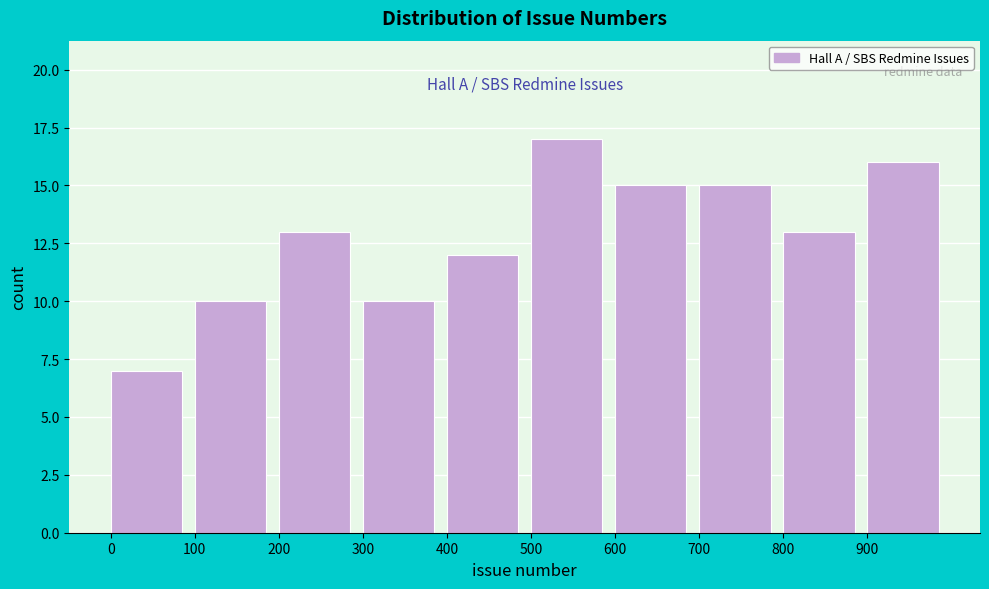

Reading left to right, transcribe this chart: for each bar, give the range it covers on the x-axis and its height. The values are not printed on the chart, so give them approximately, as read against the axis.

0 to 100: 7
100 to 200: 10
200 to 300: 13
300 to 400: 10
400 to 500: 12
500 to 600: 17
600 to 700: 15
700 to 800: 15
800 to 900: 13
900 to 1000: 16